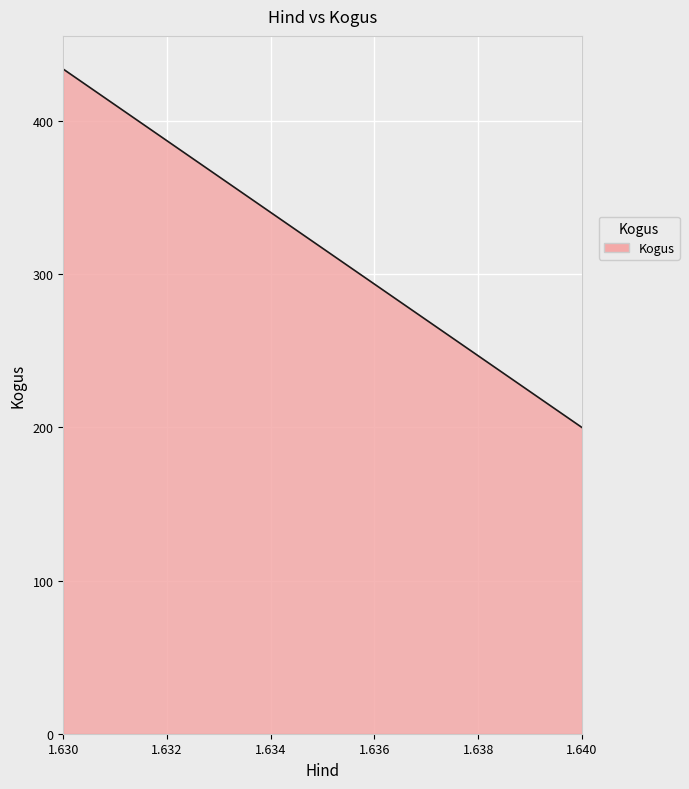

What is the maximum value shown in the chart?

434.0